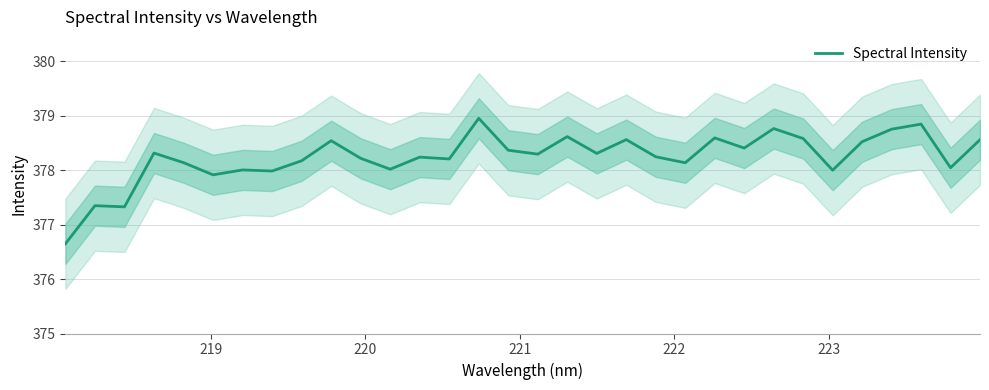

Reading left to right, list all the values displayed in this chart.

376.6	377.3	377.3	378.3	378.1	377.9	378.0	378.0	378.2	378.5	378.2	378.0	378.2	378.2	379.0	378.4	378.3	378.6	378.3	378.6	378.2	378.1	378.6	378.4	378.8	378.6	378.0	378.5	378.8	378.8	378.0	378.6